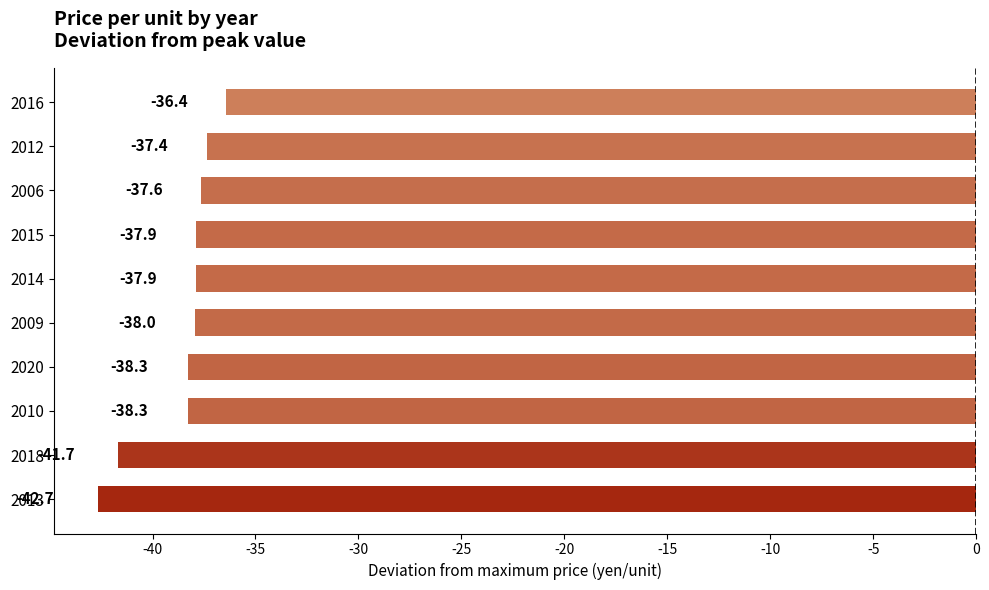

What is the average value?

-38.6